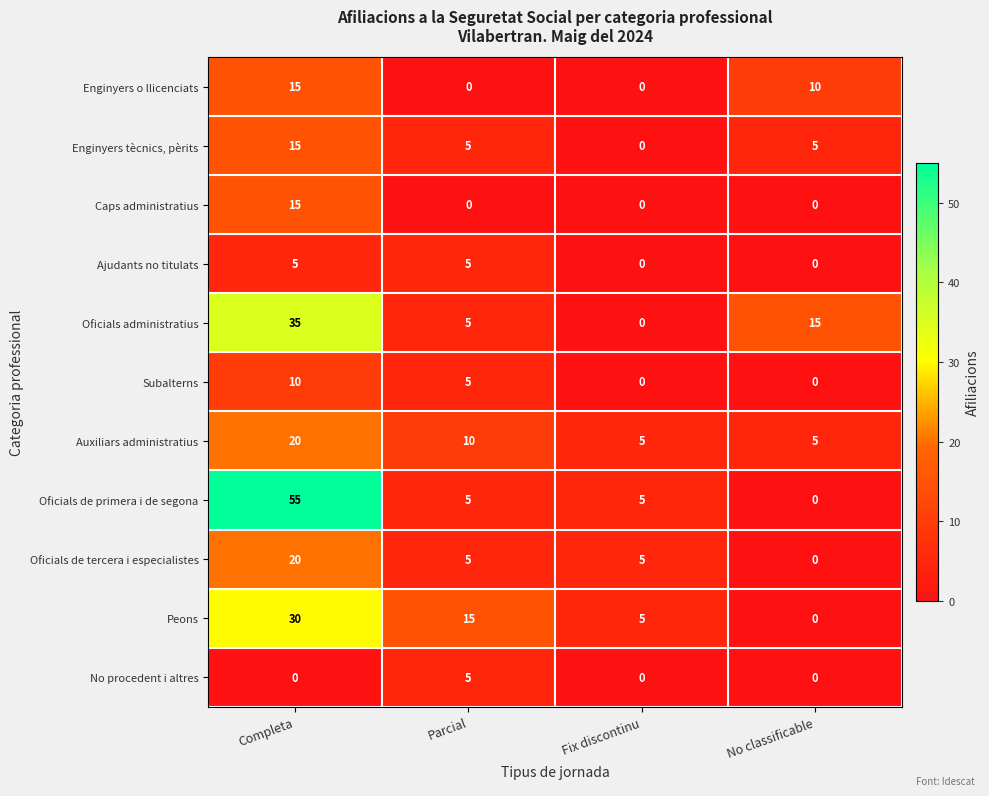

How many Peons values are between 5 and 30?

3